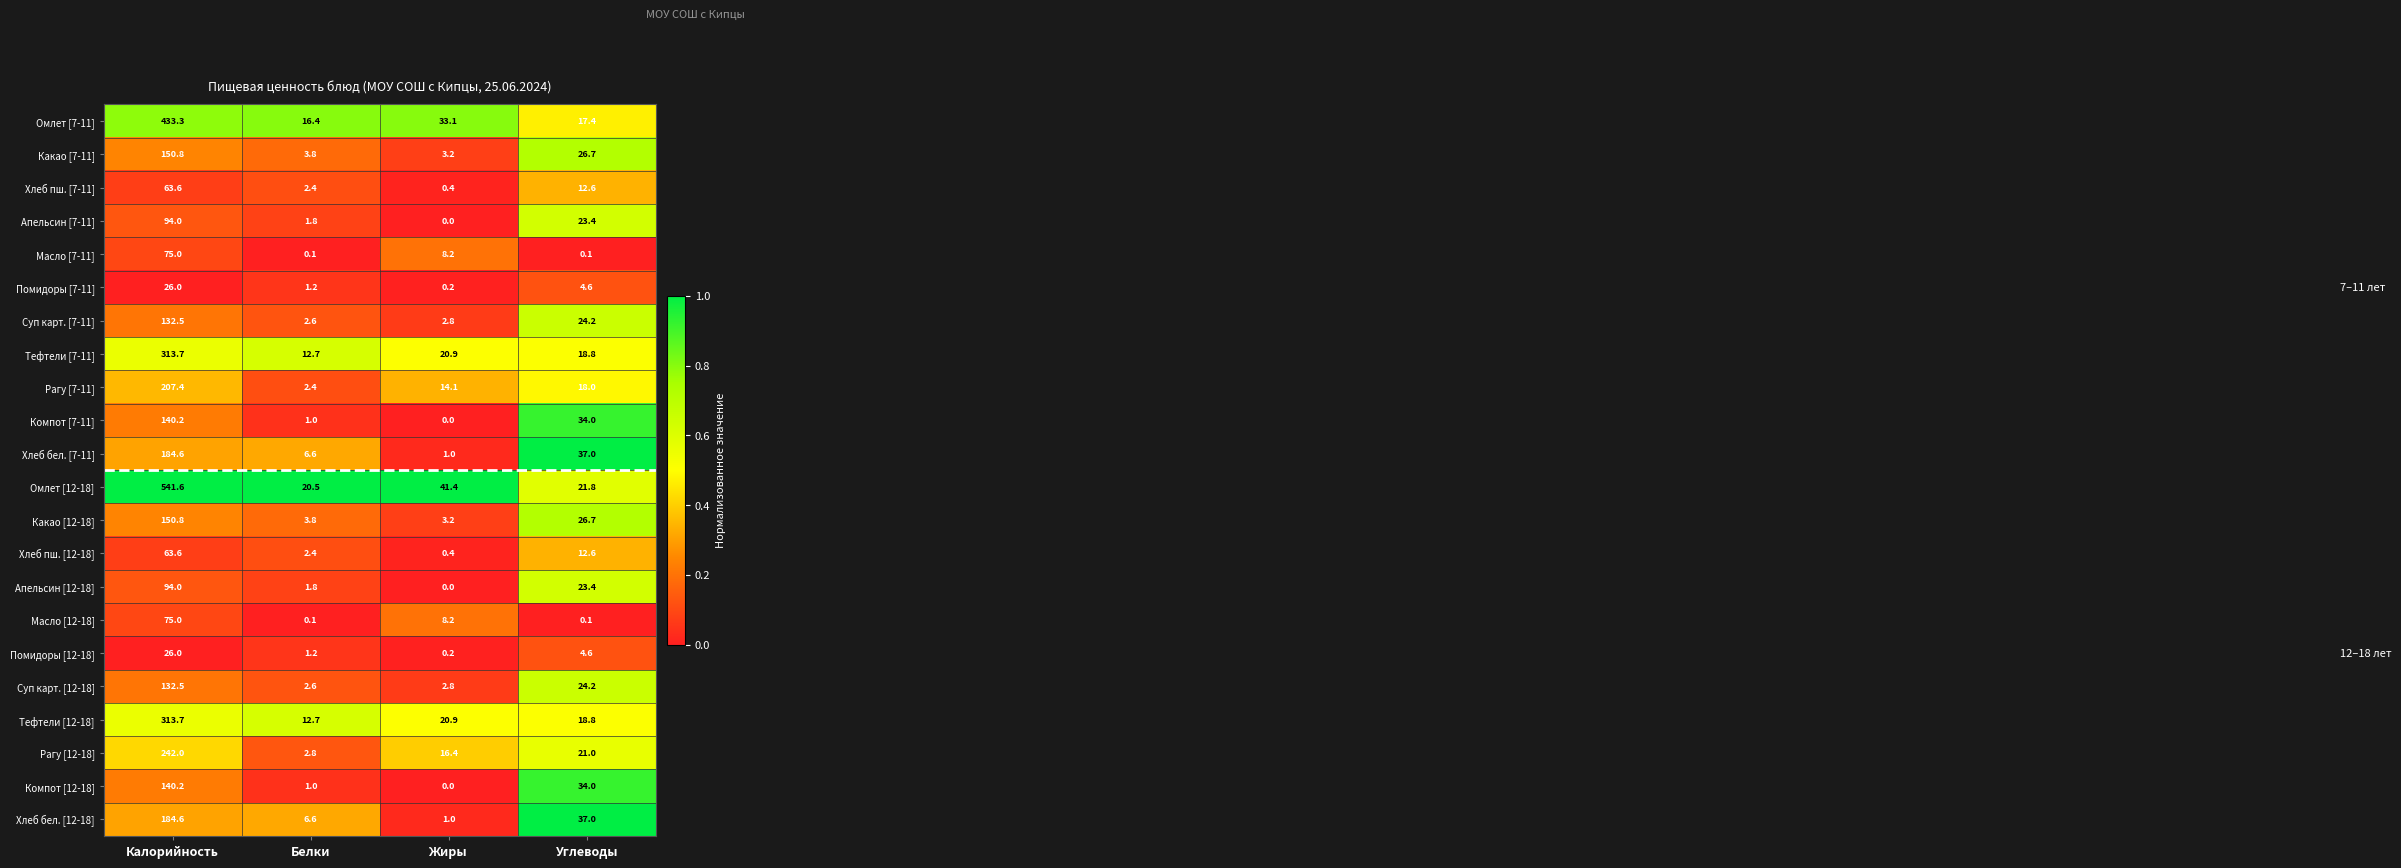

Which series has the largest total across all categories?

Омлет [12-18]